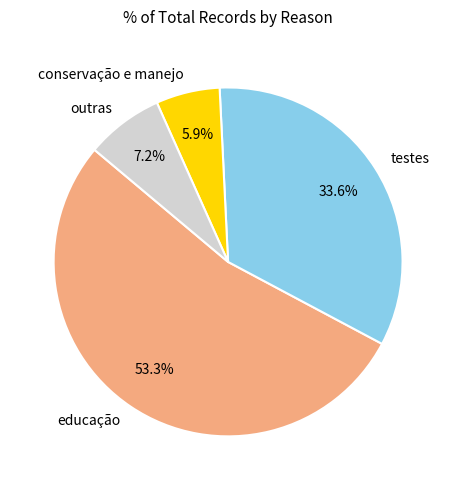

Which slice is the smallest?

conservação e manejo